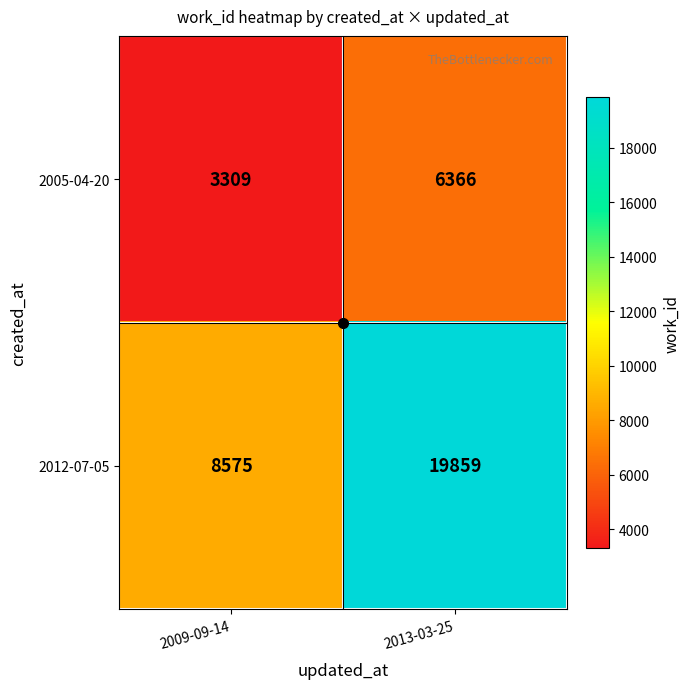

True or false: 2012-07-05 has a value of 8575 at 2009-09-14.

True